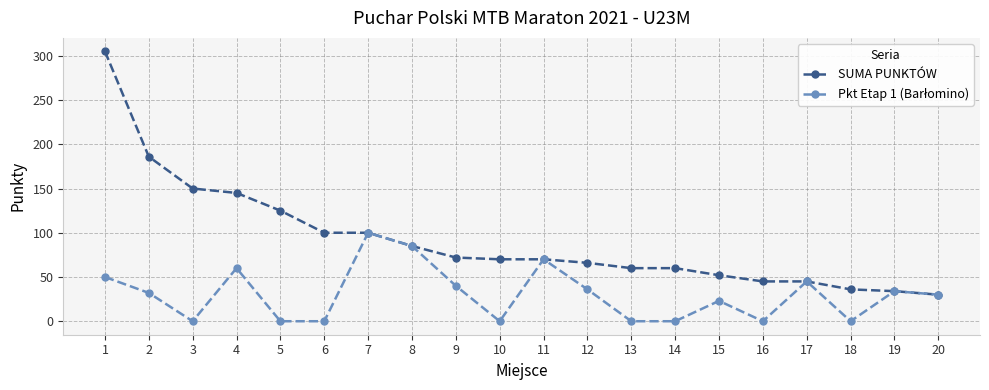

What is the value of the SUMA PUNKTÓW point at the 16th from the left?

45